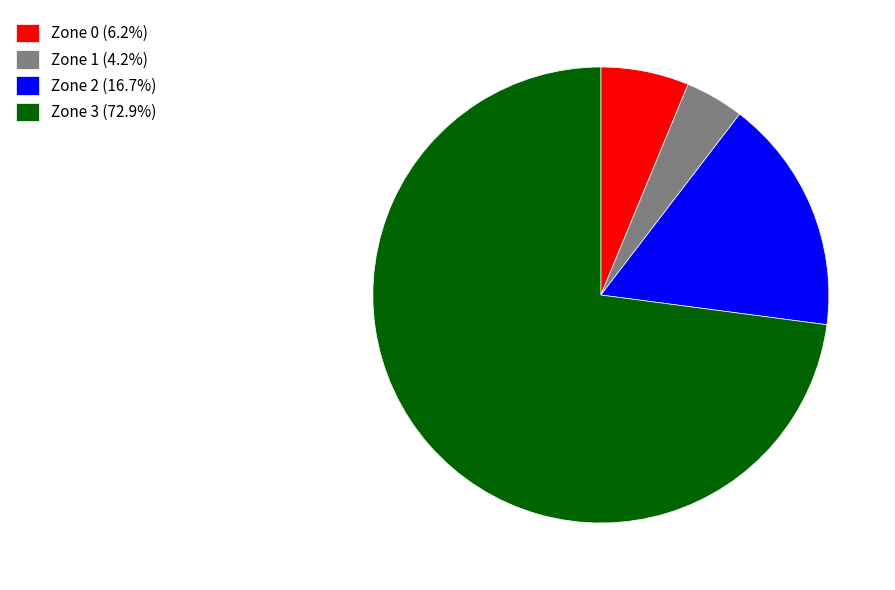

What is the ratio of the value at Zone 3 (72.9%) to the value at Zone 1 (4.2%)?

17.5